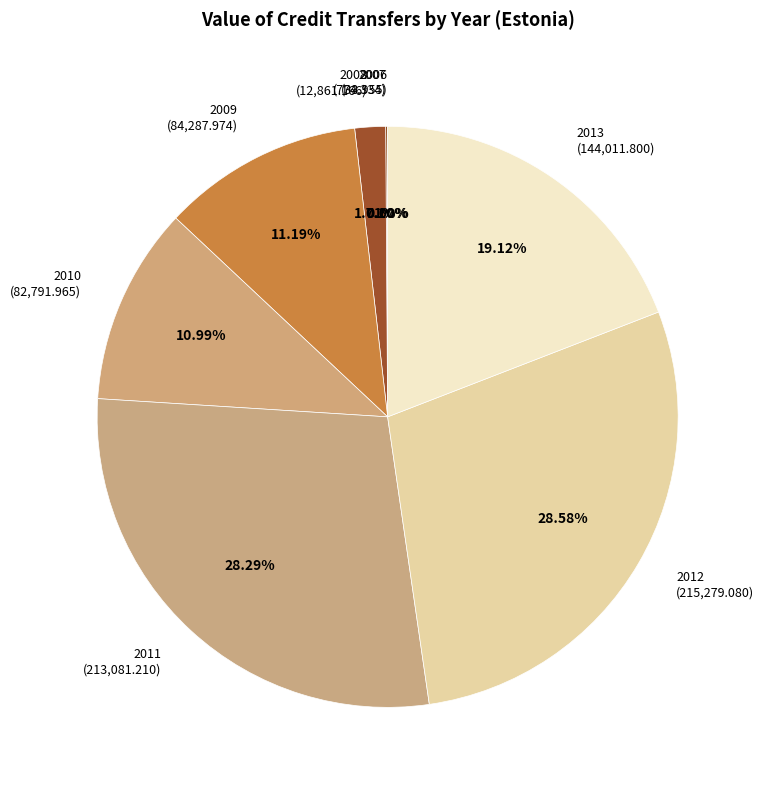

Combined, do 2011 and 2008 account for over 50%?

No